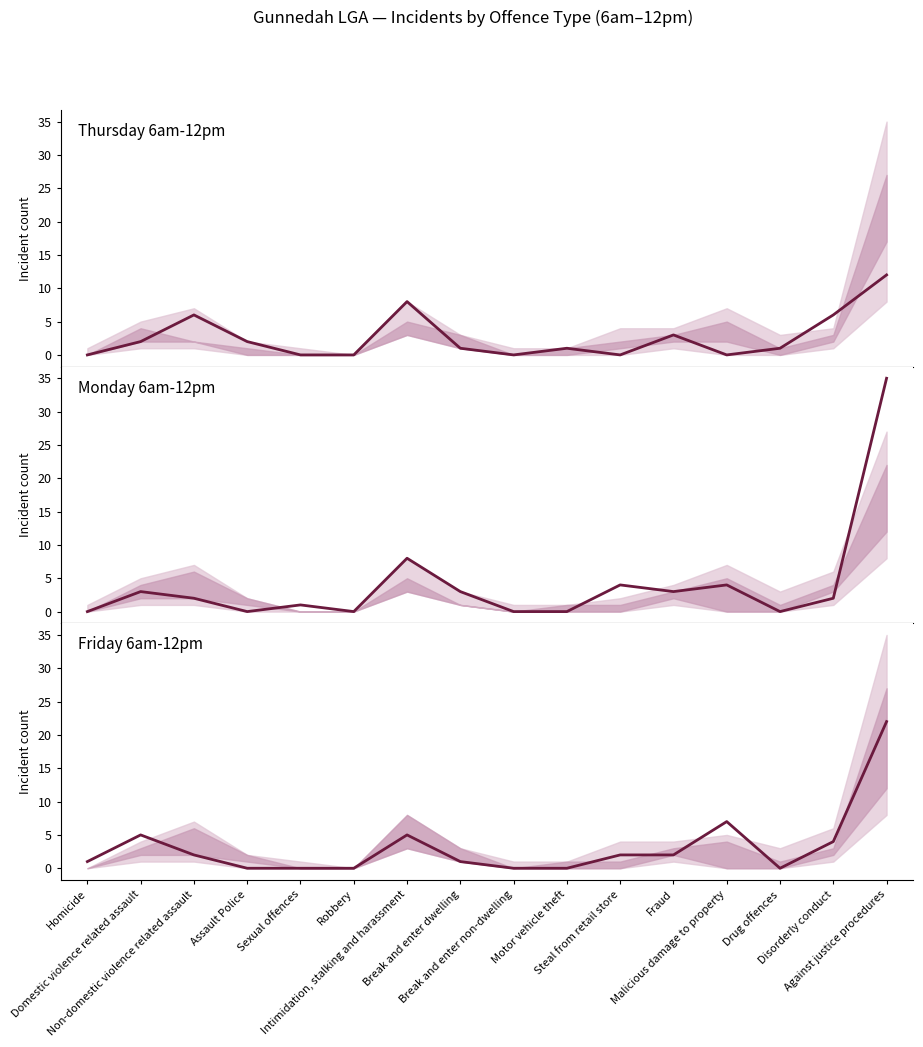

How many lines are shown in the chart?

3